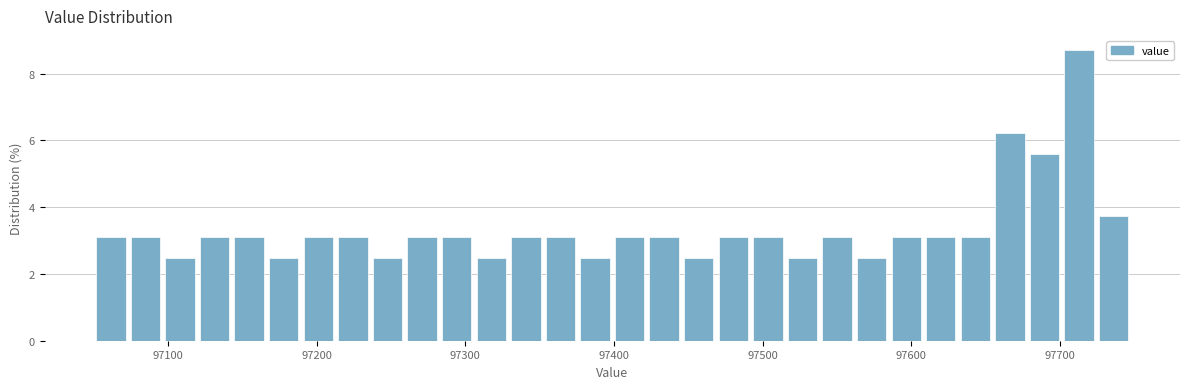

Around what value on the x-axis is the tallest bar? Give the approximate position of its centre, as read against the axis.

97710